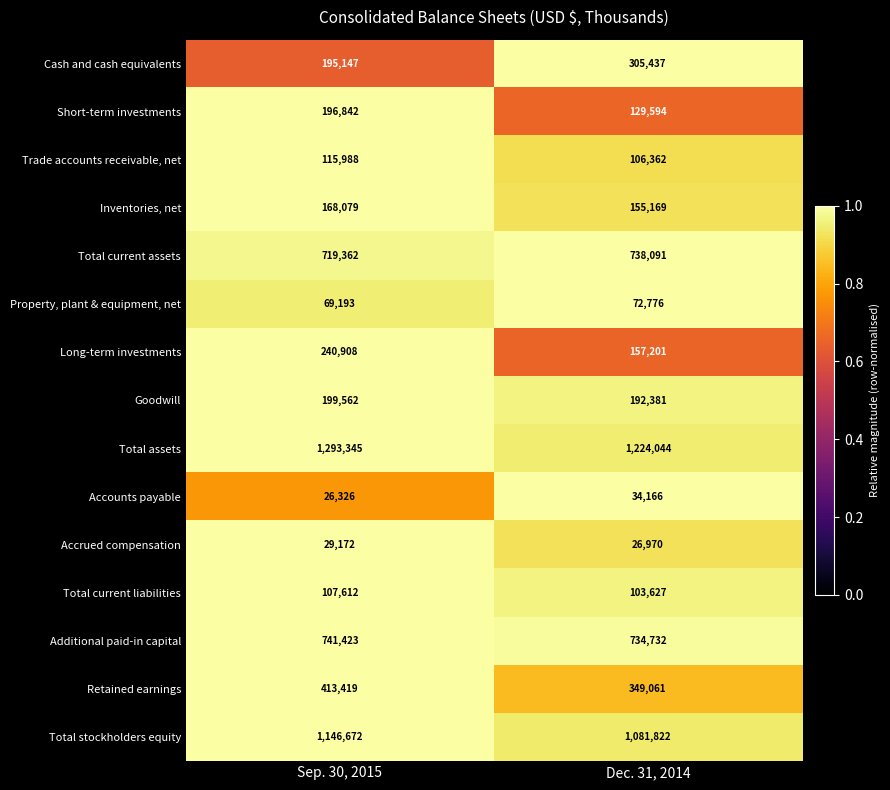

What is the difference between the Retained earnings values at Dec. 31, 2014 and Sep. 30, 2015?

64358